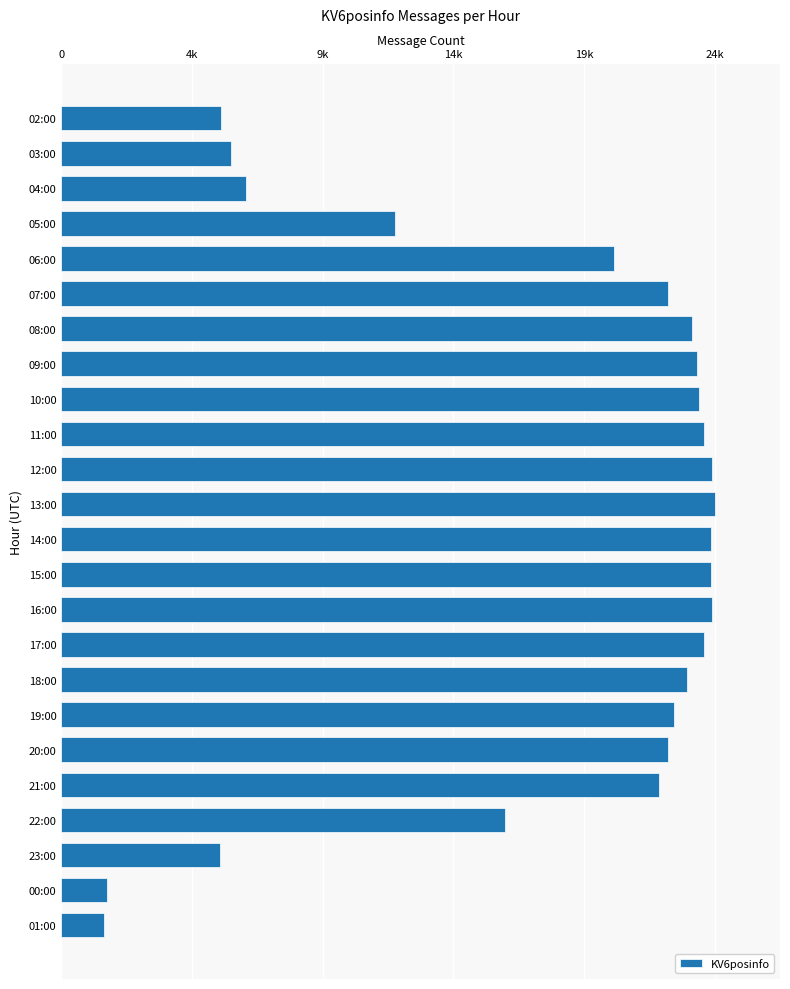

What is the greatest value displayed?

24760